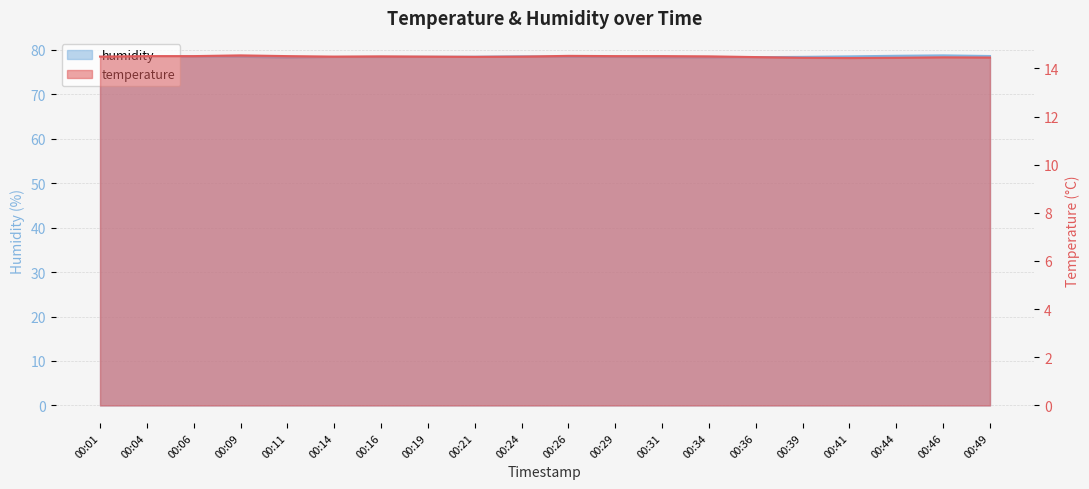

At how many categories does at least one series exceed 53?

20